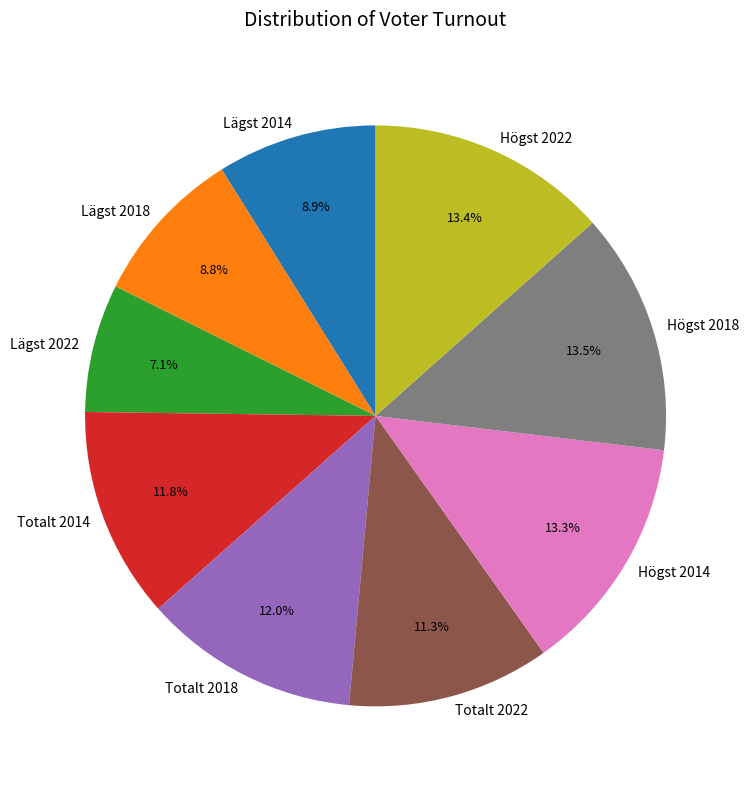

True or false: Lägst 2018 accounts for 1% of the total.

False